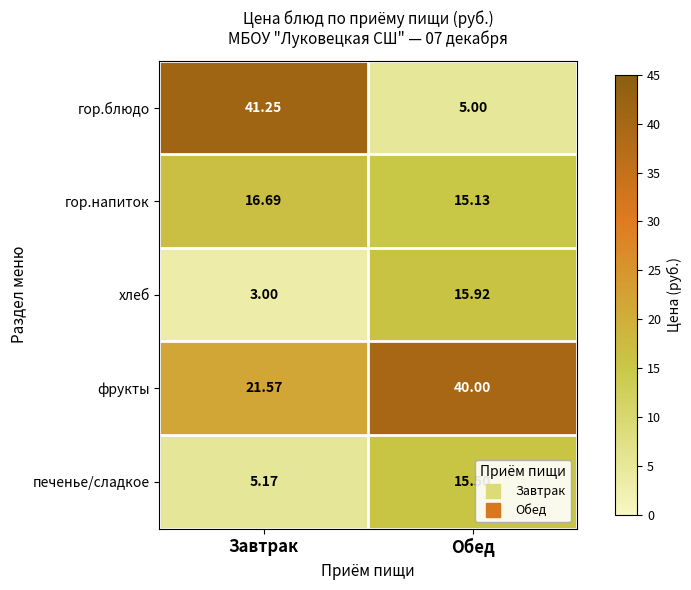

How many values in the печенье/сладкое series exceed 15?

1